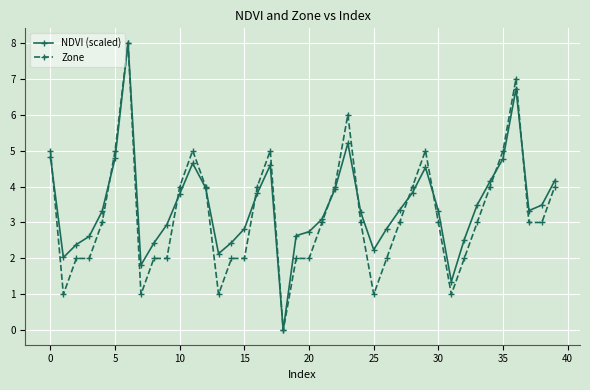

What is the maximum value for Zone?

8.0